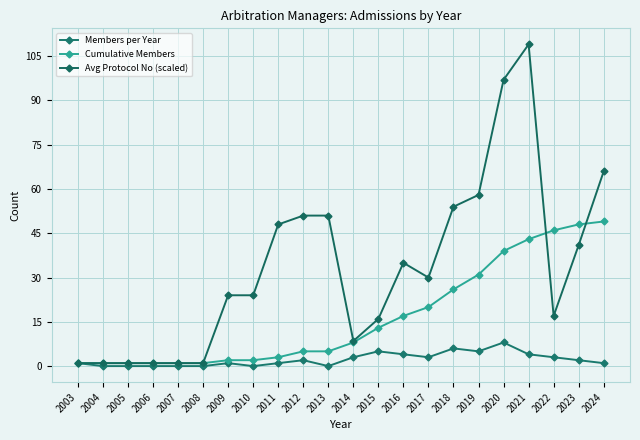

At which label does Cumulative Members reach its peak?

2024